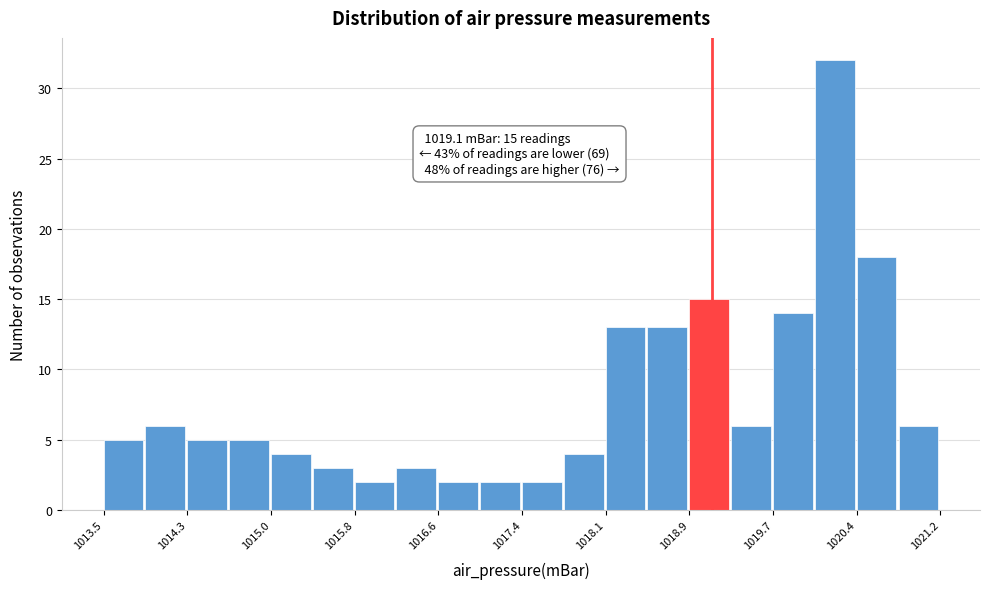

Read against the x-axis, roughly where is the centre of the tallest bar?

1020.2